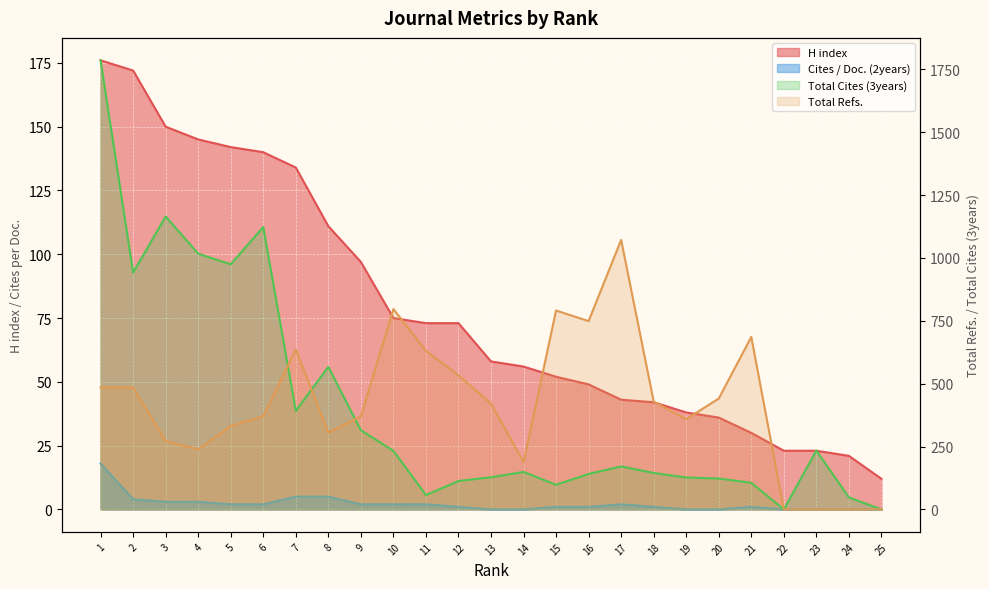

Which category has the lowest value across all series?

22